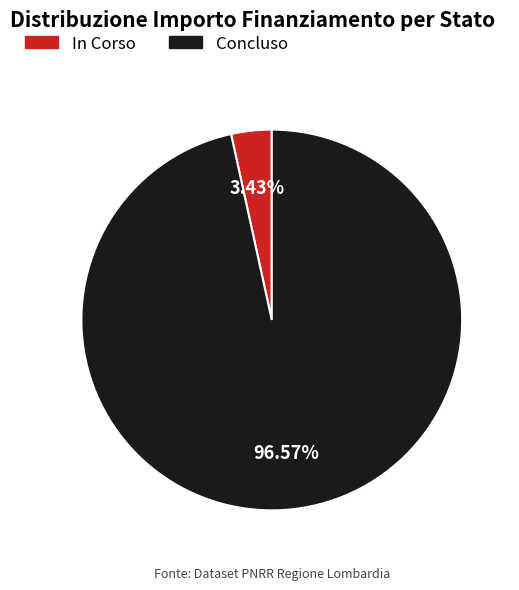

Between Concluso and In Corso, which is larger?

Concluso